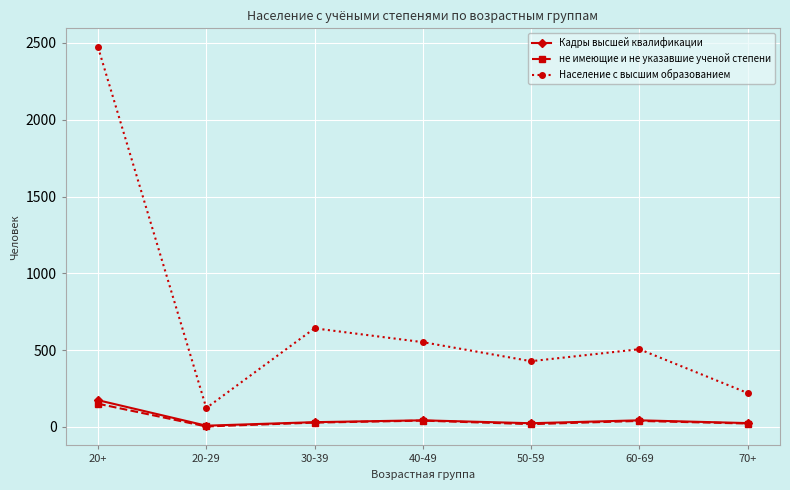

What is the spread (max minus min) of values at 30-39?

614